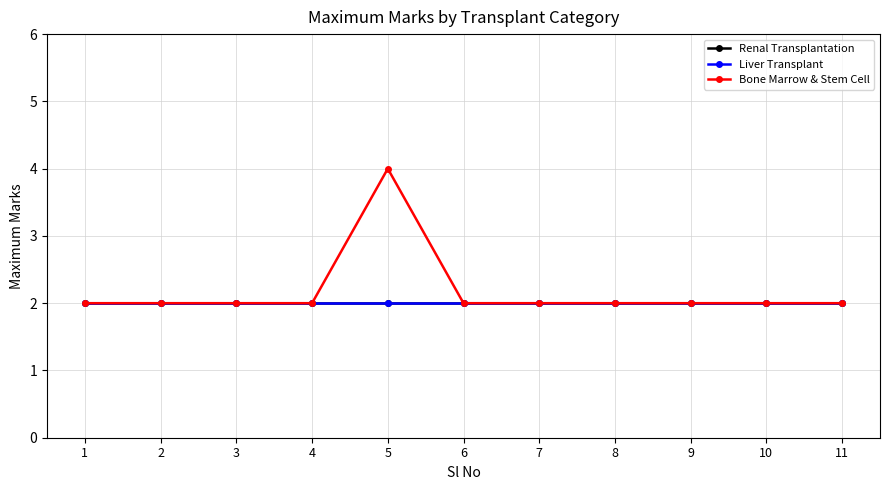

Reading left to right, extract all data points from this chart.

Renal Transplantation: 2	2	2	2	2	2	2	2	2	2	2
Liver Transplant: 2	2	2	2	2	2	2	2	2	2	2
Bone Marrow & Stem Cell: 2	2	2	2	4	2	2	2	2	2	2